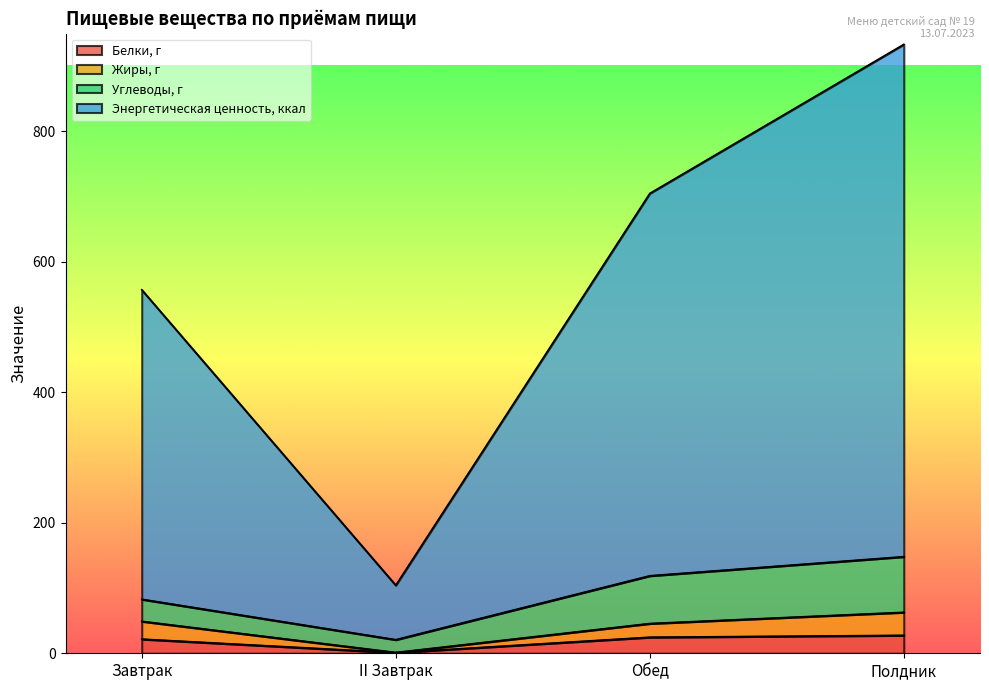

Which label corresponds to the largest value in the chart?

Полдник